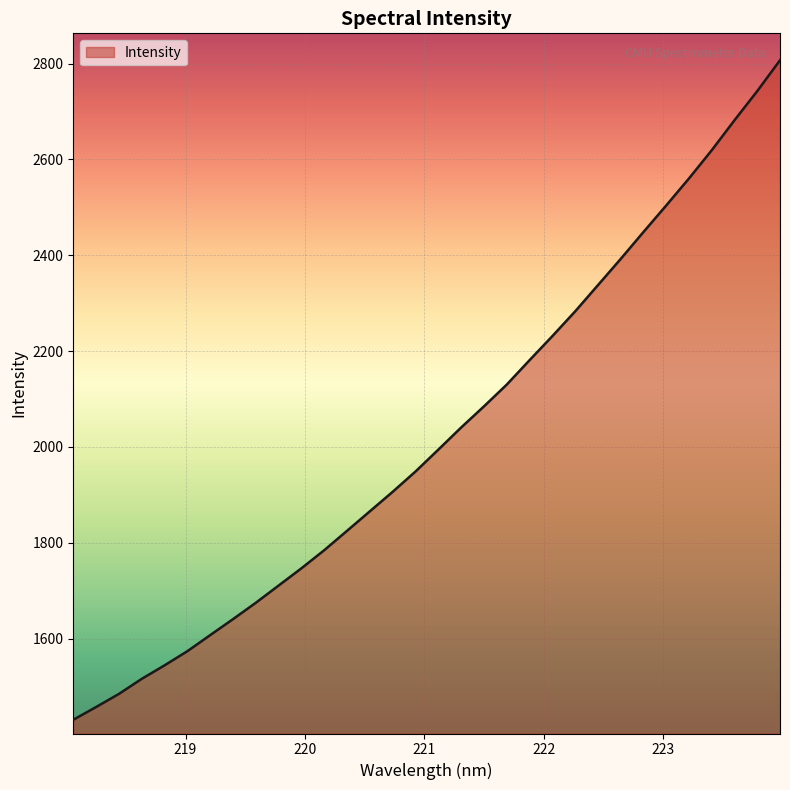

What is the maximum value shown in the chart?

2806.8